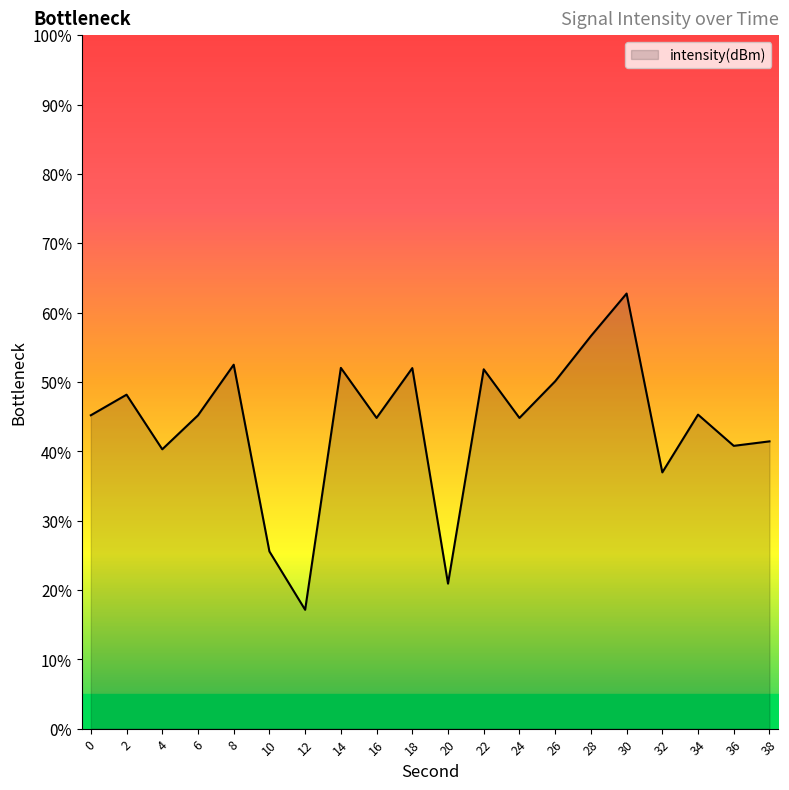

True or false: there are more than 0 points higher than both neighbors.

True